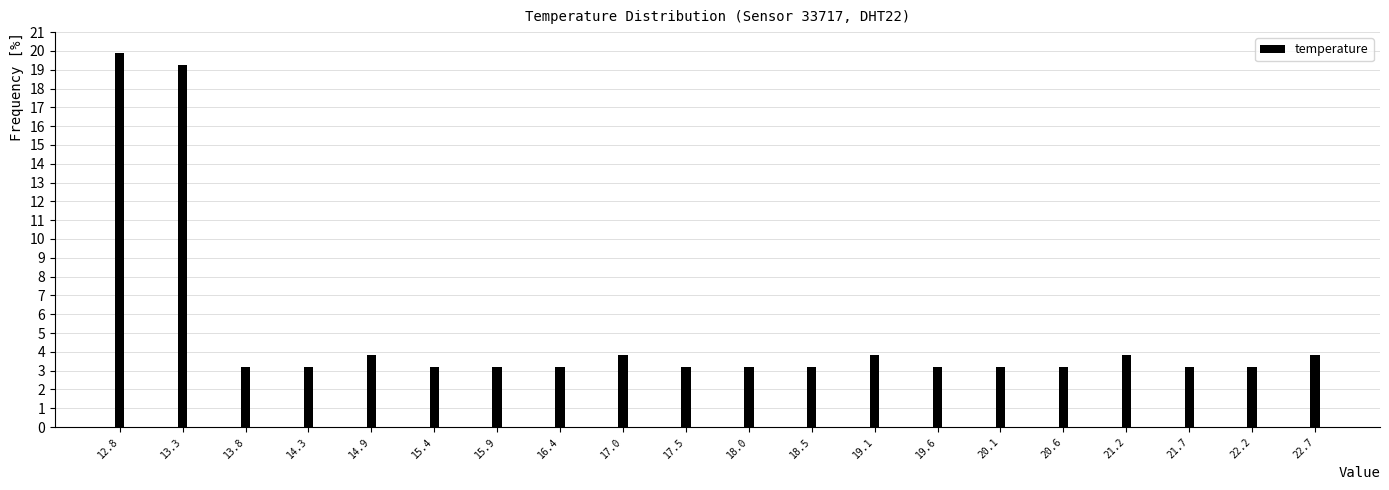

Reading left to right, what are all the values shown in this chart?

19.9	19.2	3.2	3.2	3.8	3.2	3.2	3.2	3.8	3.2	3.2	3.2	3.8	3.2	3.2	3.2	3.8	3.2	3.2	3.8